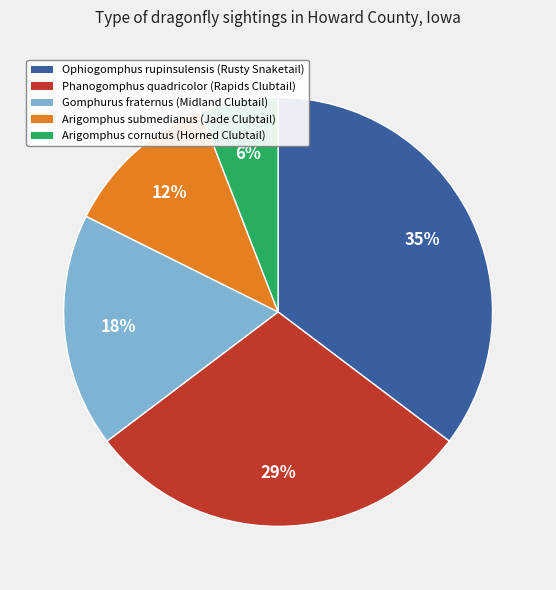

Is the sum of Arigomphus cornutus and Ophiogomphus rupinsulensis greater than half?

No